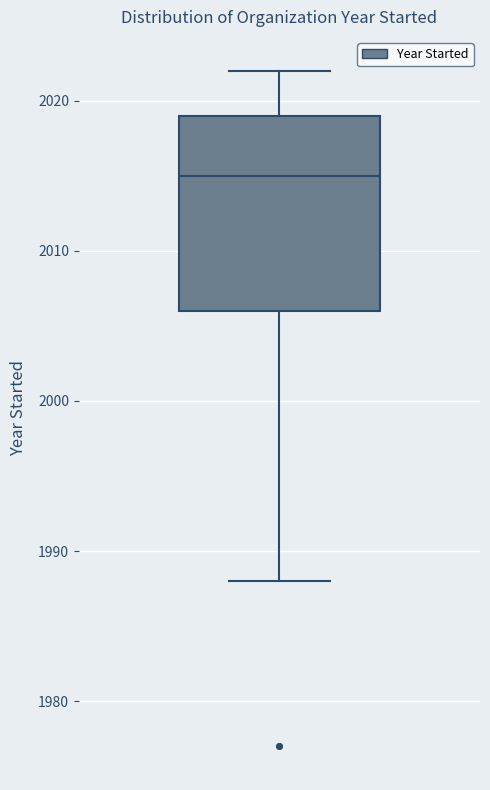

Transcribe this box plot: give where the median line is, the range the box spans, and where the two whiskers end, as read against the y-axis. The values are not printed on the chart, so give them approximately, as read against the axis.

median 2015, box 2006 to 2019, whiskers 1988 to 2022